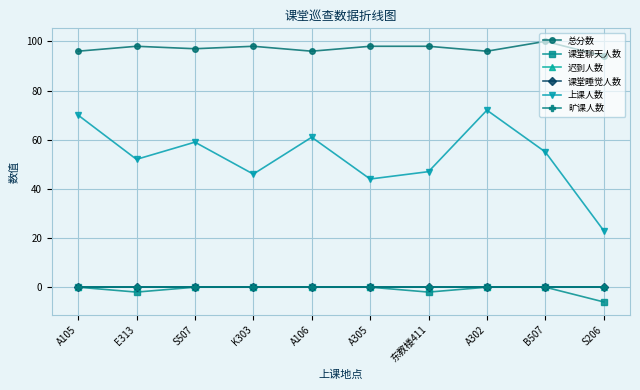

Which series has the largest range (max minus min)?

上课人数